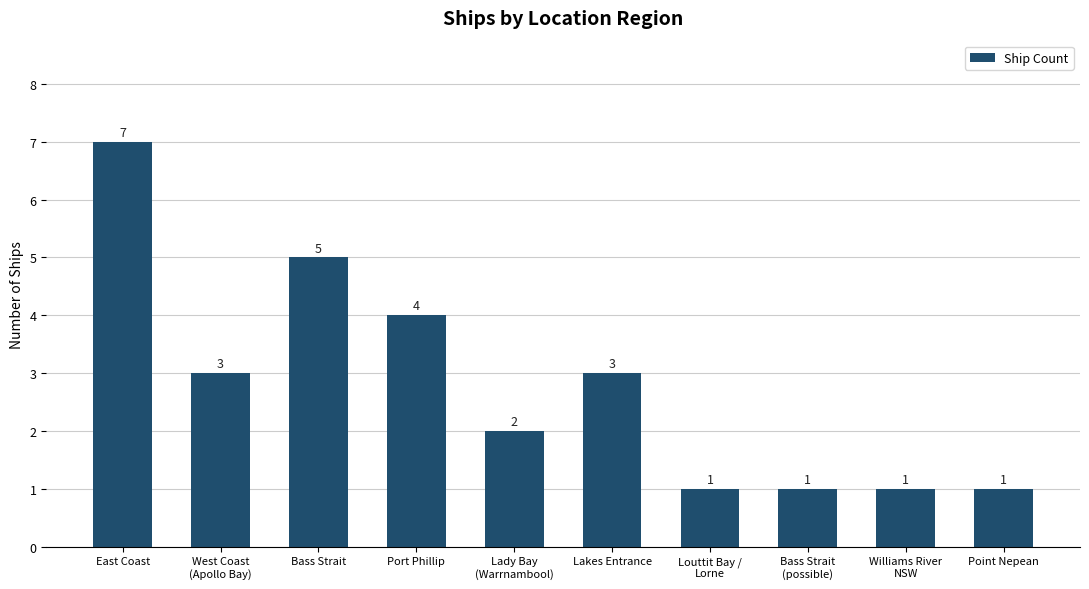

How many data points are less than 3?

5